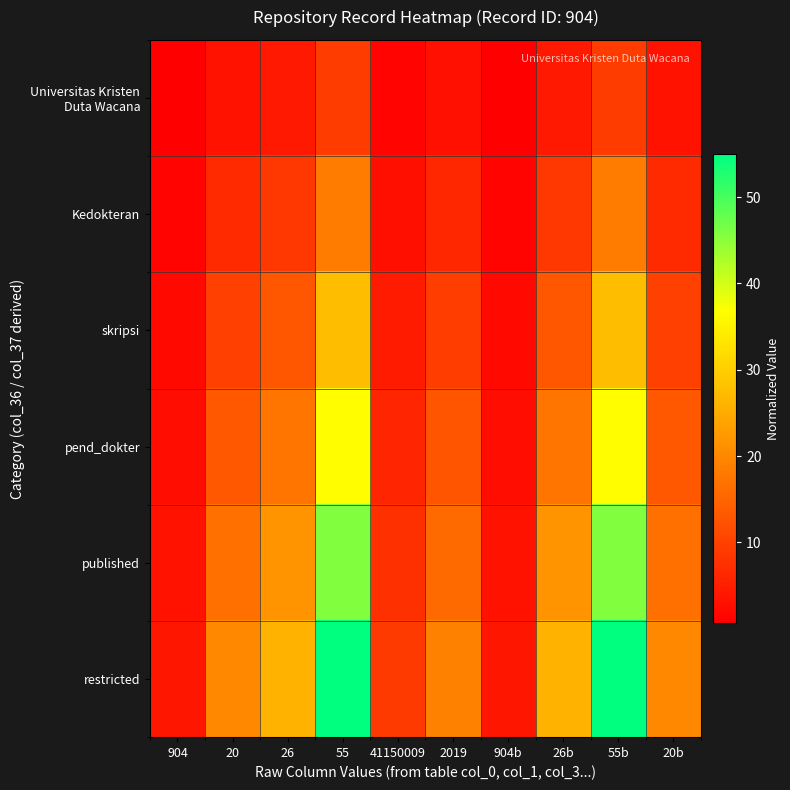

Count the number of categories in the chart.

10